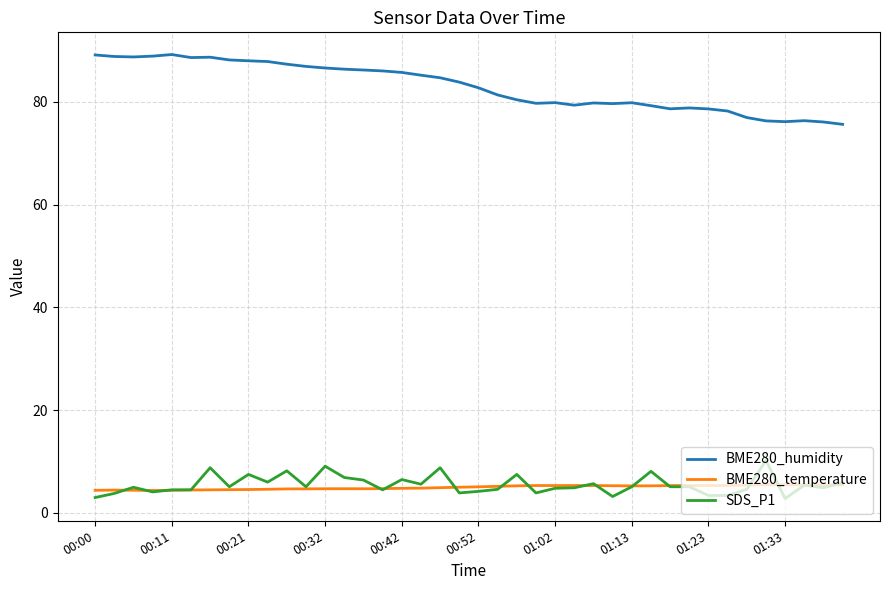

Which series has the largest total across all categories?

BME280_humidity